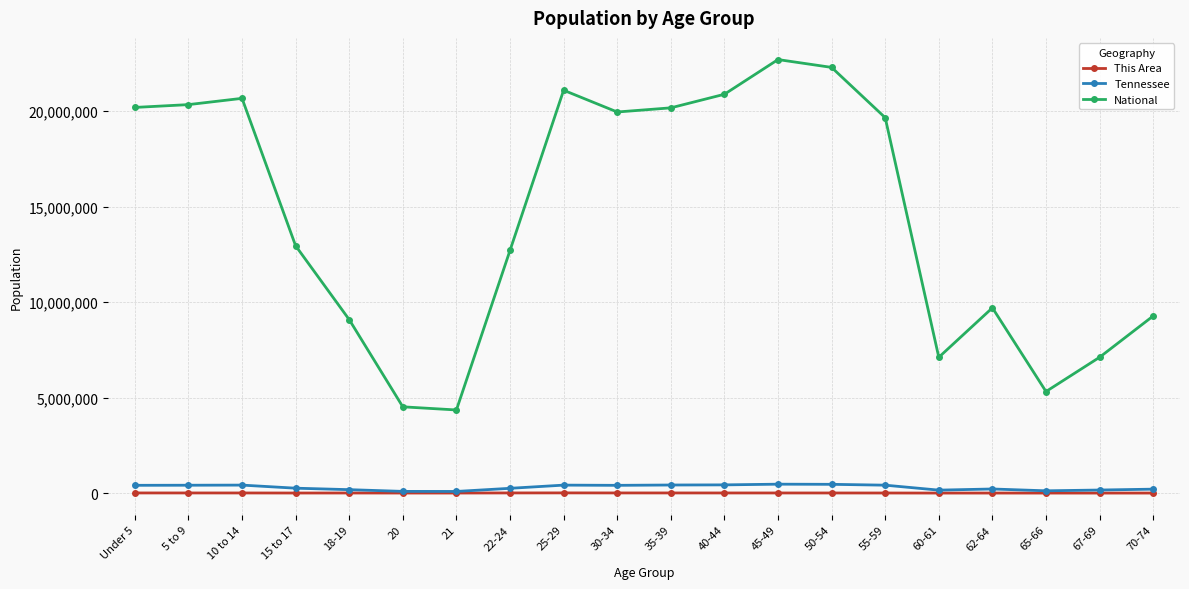

In National, how many points are higher than both neighbors (excluding endpoints)?

4